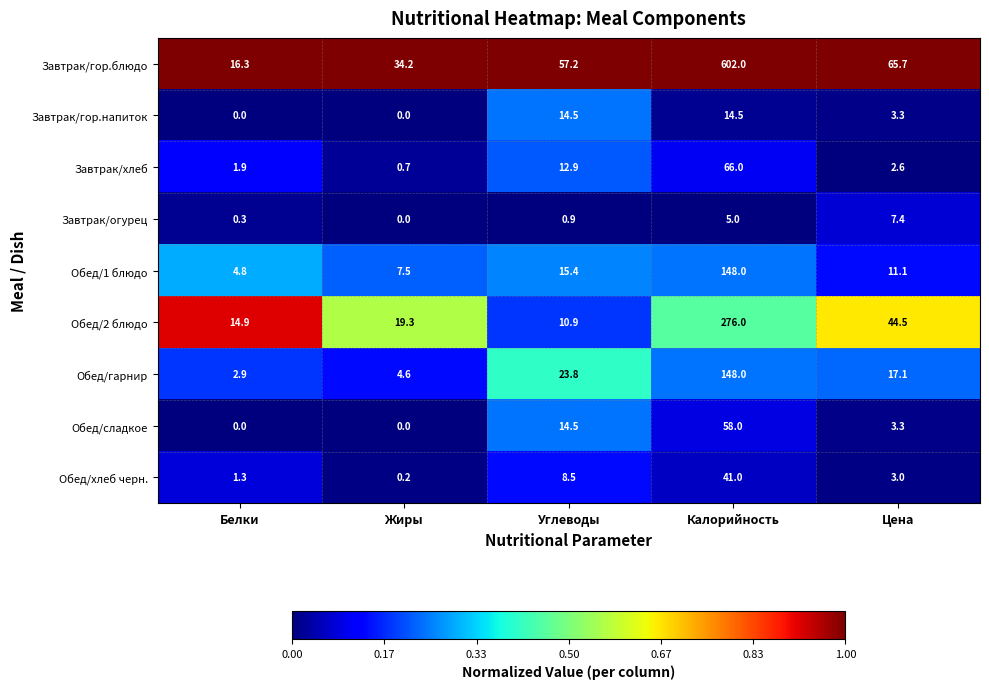

Which series has the widest spread of values?

Завтрак/гор.блюдо